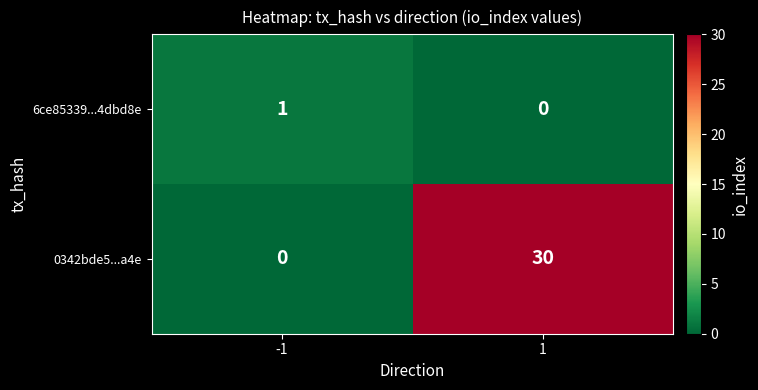

True or false: 6ce85339...4dbd8e has a value of 0 at 1.

True